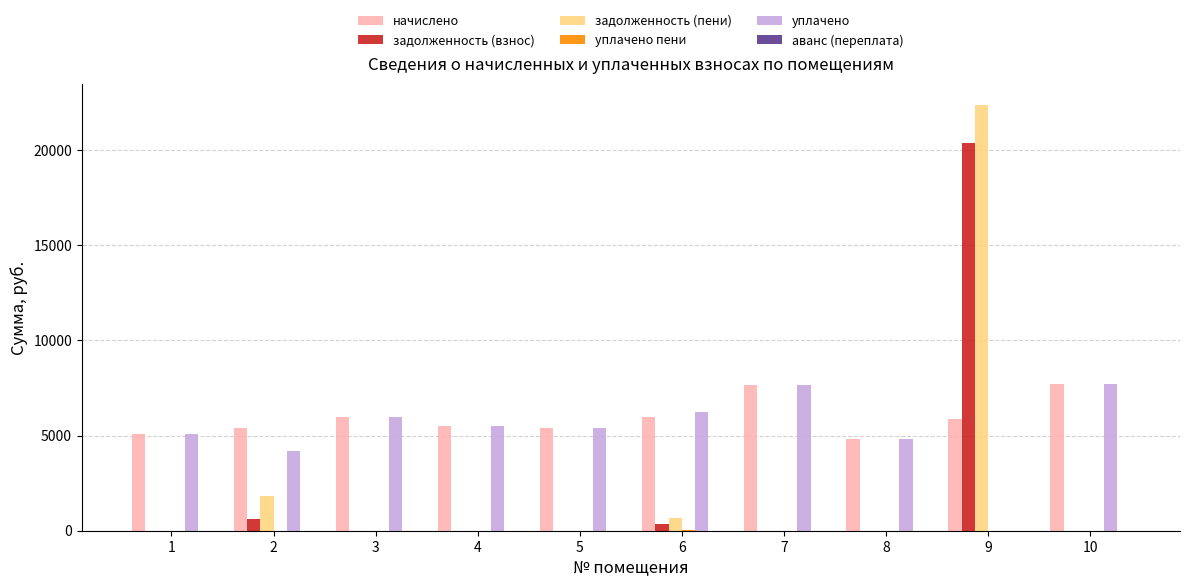

At which category is the sum across all series the highest?

9